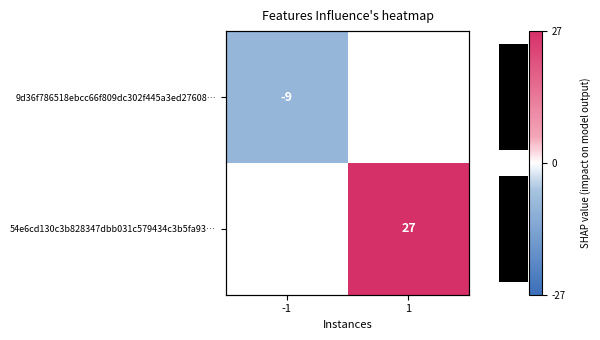

Where is 9d36f786518ebcc66f809dc302f445a3ed27608… nearest to the value -9?

-1